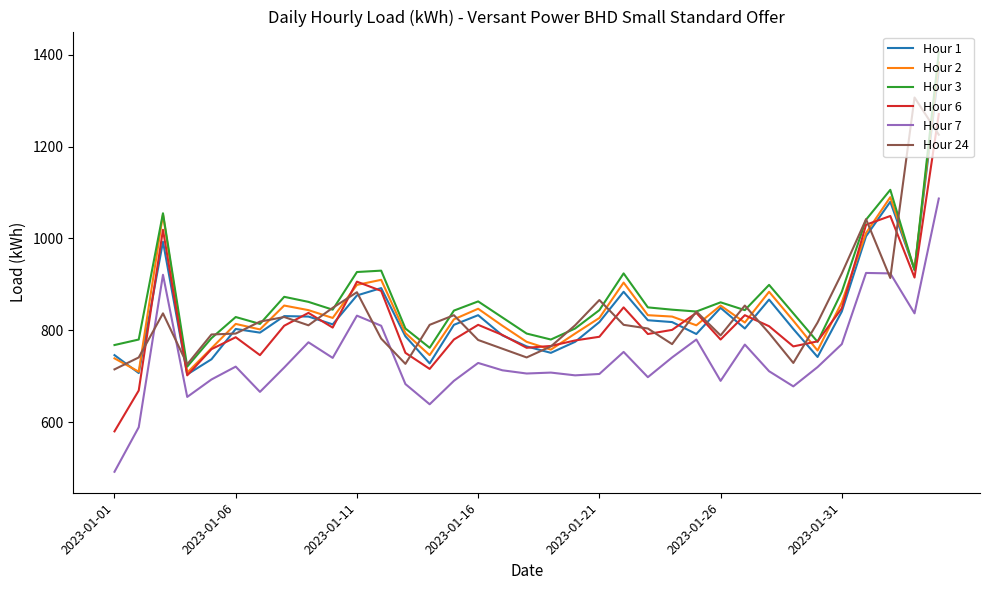

What are all the series names shown in the legend?

Hour 1, Hour 2, Hour 3, Hour 6, Hour 7, Hour 24